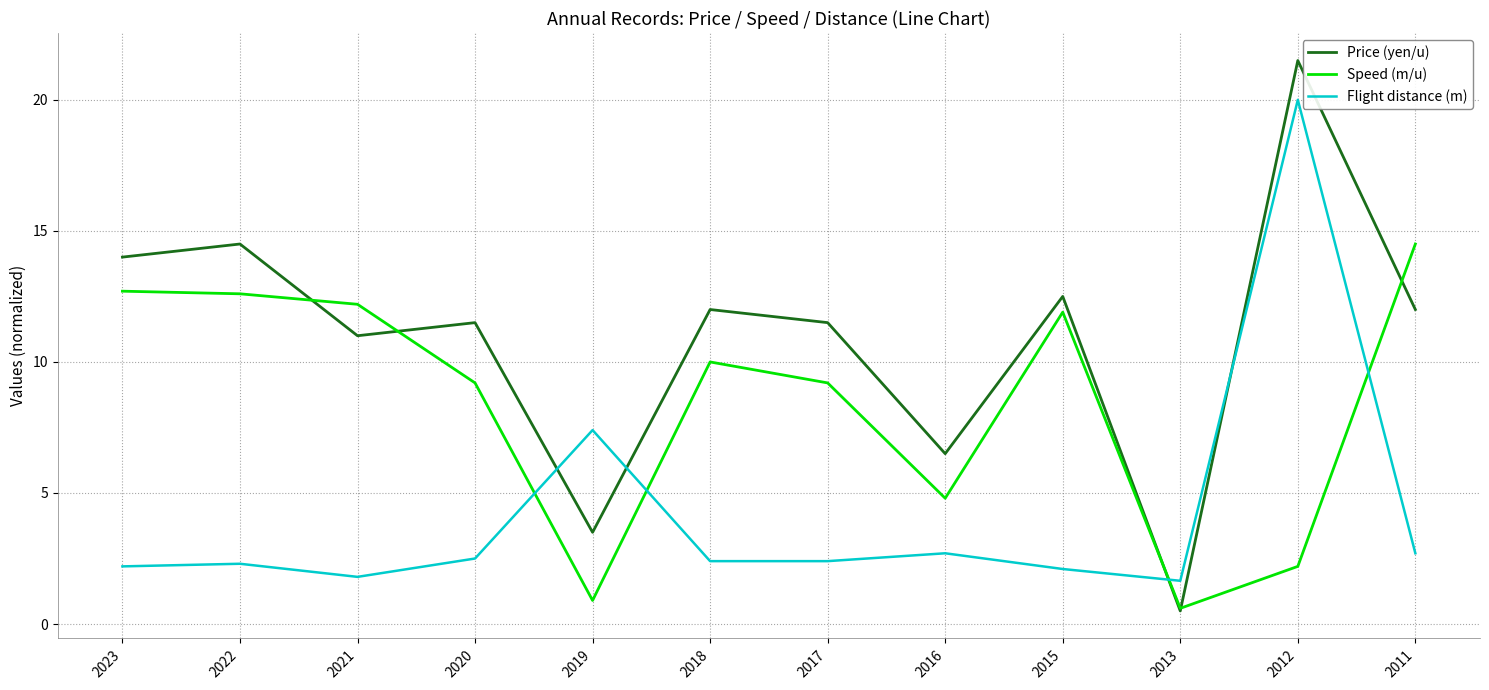

What is the difference between the maximum and second lowest values in the Flight distance (m) series?

18.2